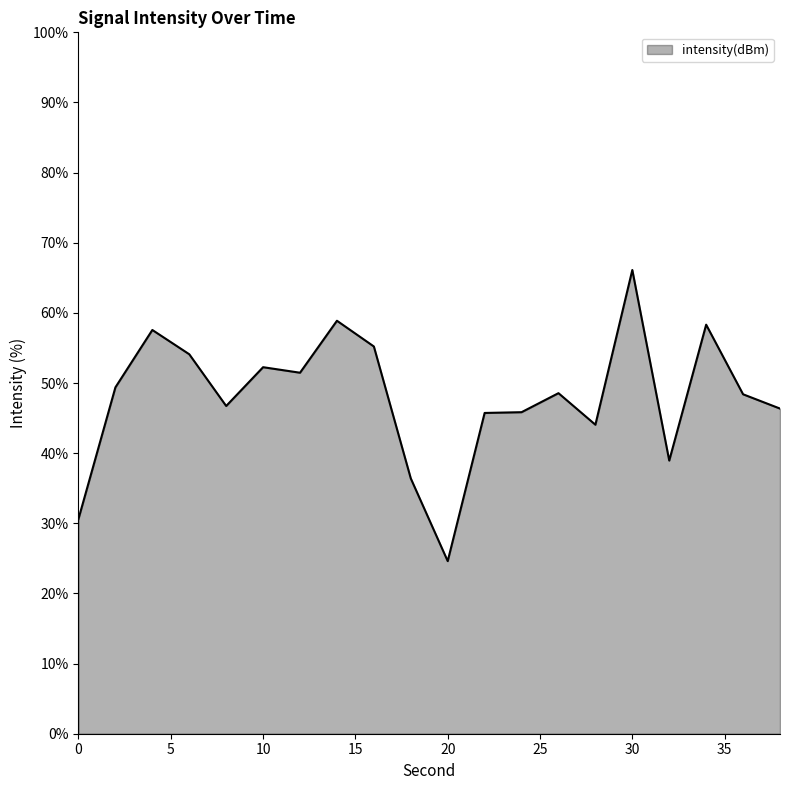

What is the sum of all values?

959.6